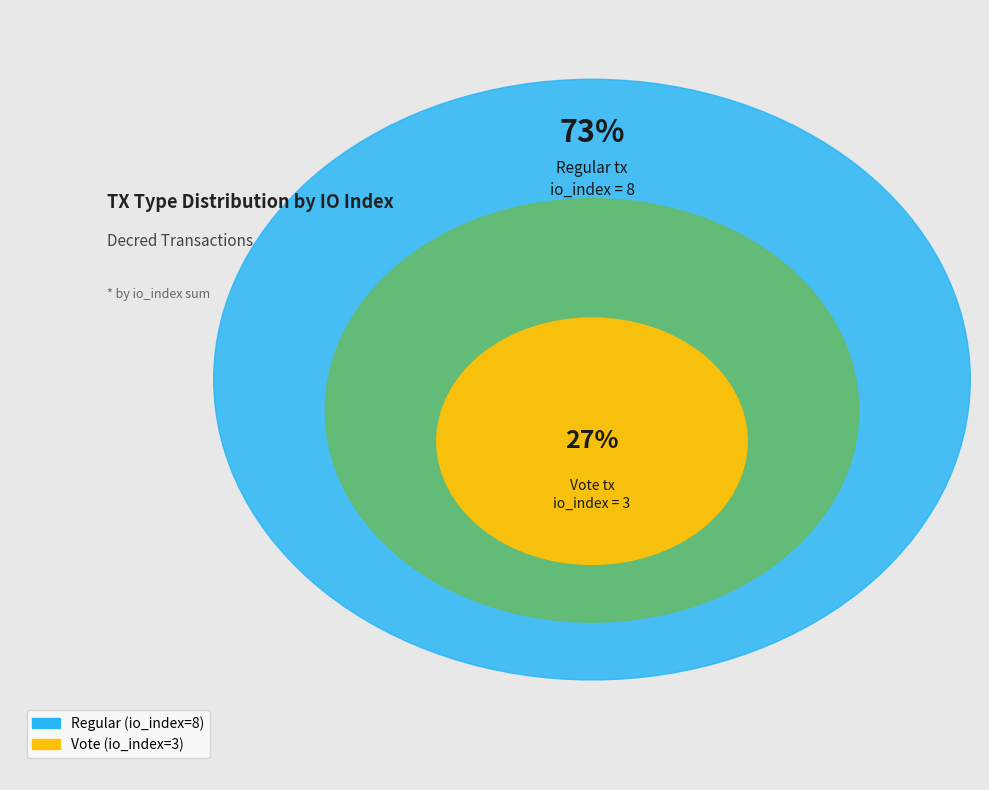

To the nearest percent, what portion does Regular (io_index=8) represent?

73%